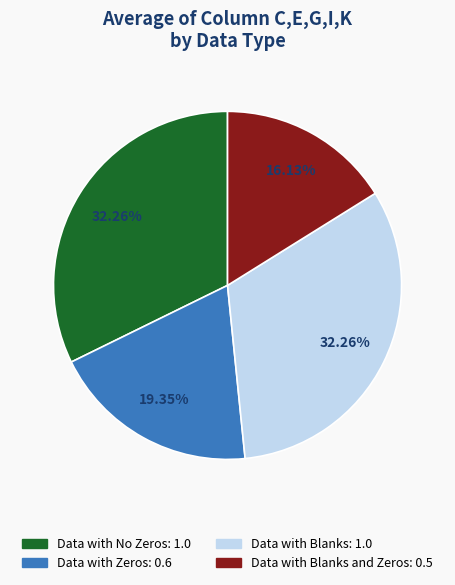

Is there any slice that represents more than half of the pie?

No